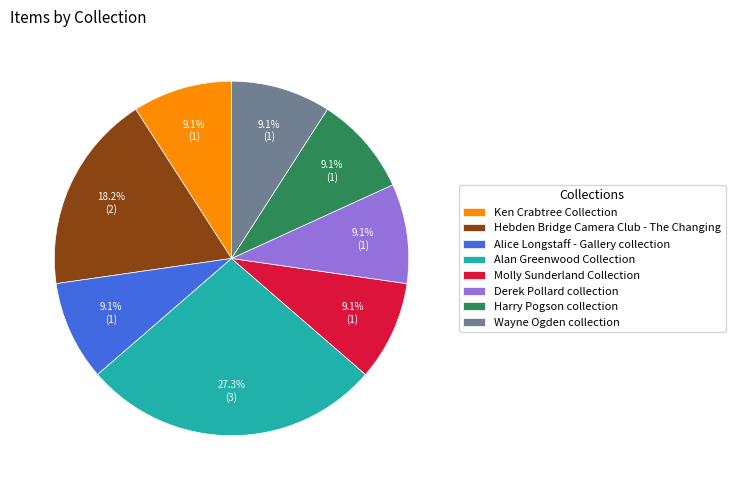

To the nearest percent, what is the difference between the Molly Sunderland Collection and Hebden Bridge Camera Club - The Changing slice percentages?

9%